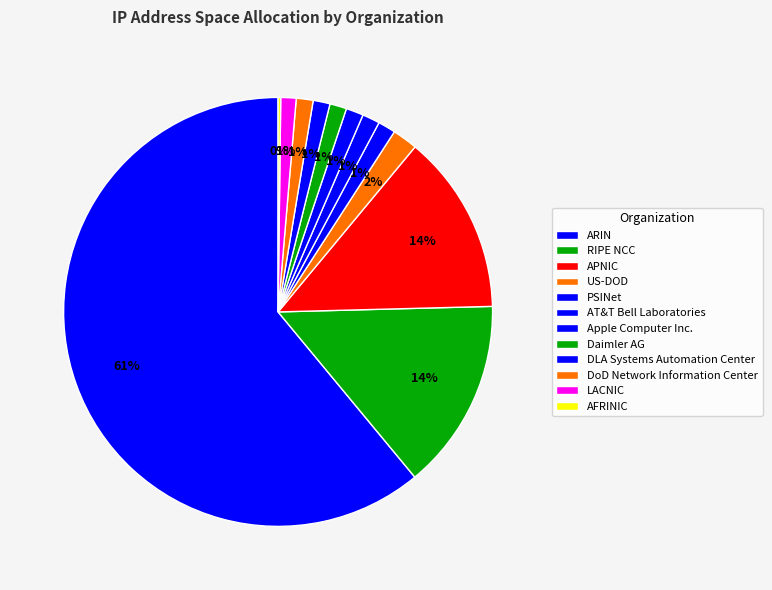

The APNIC slice represents 14% of the pie. True or false?

True